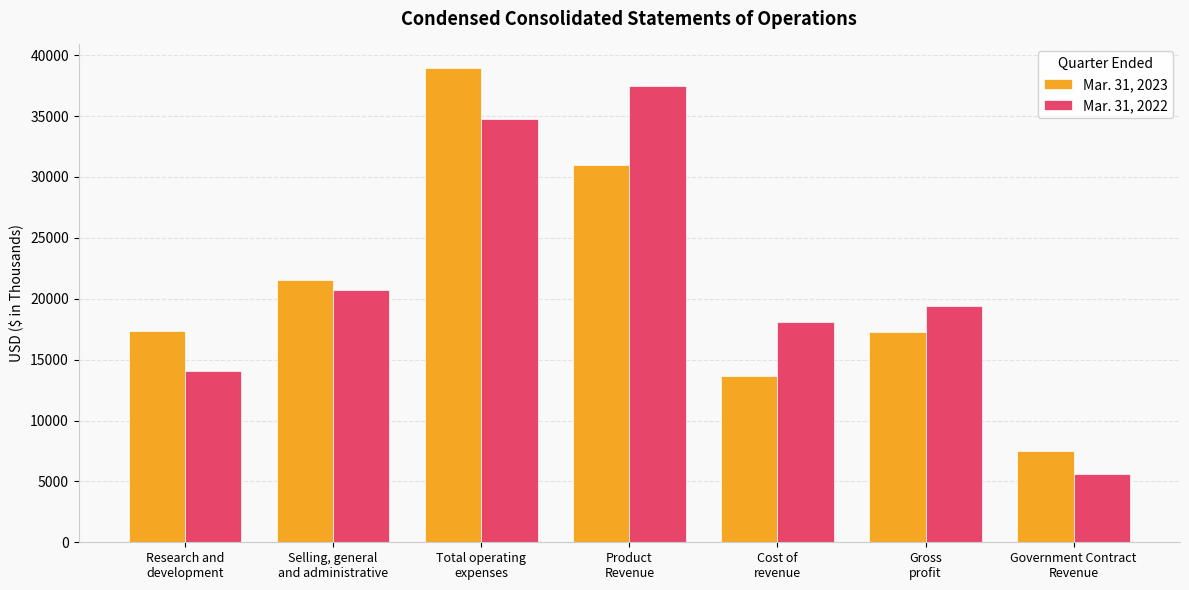

What is the value of the Mar. 31, 2023 bar at the 4th from the left?

30974